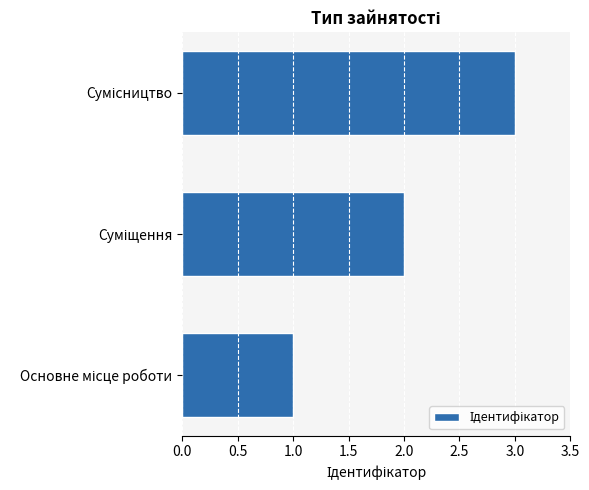

How many series are shown in this chart?

1